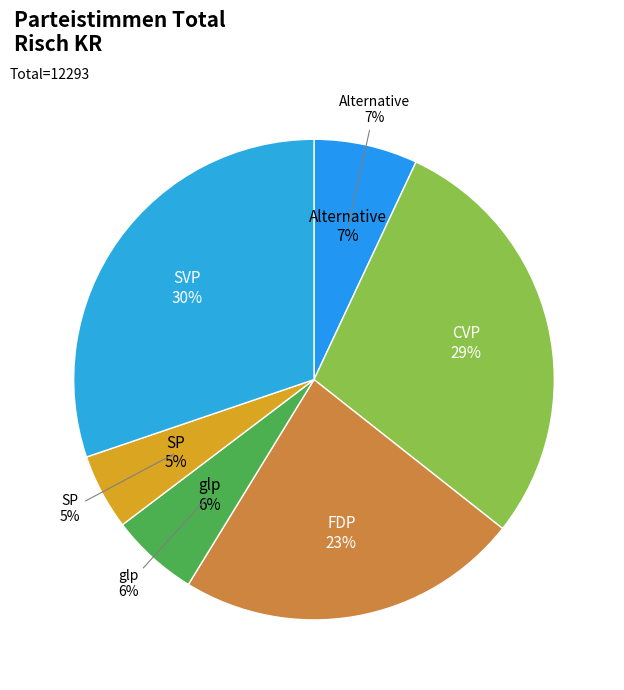

What is the change in value from FDP to SP?

-2215